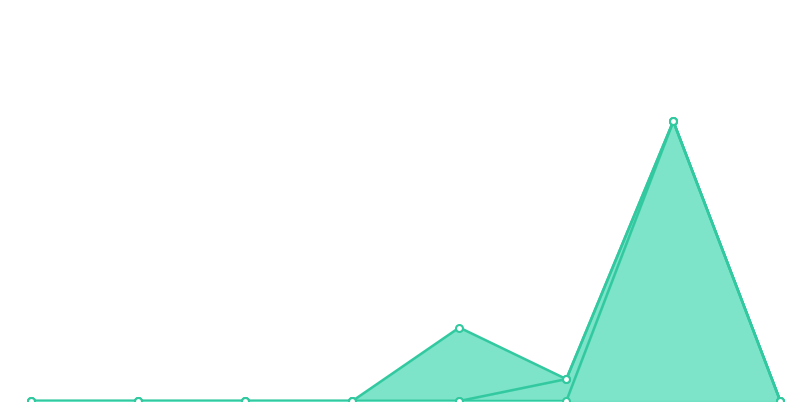

How many distinct data groups are displayed?

3